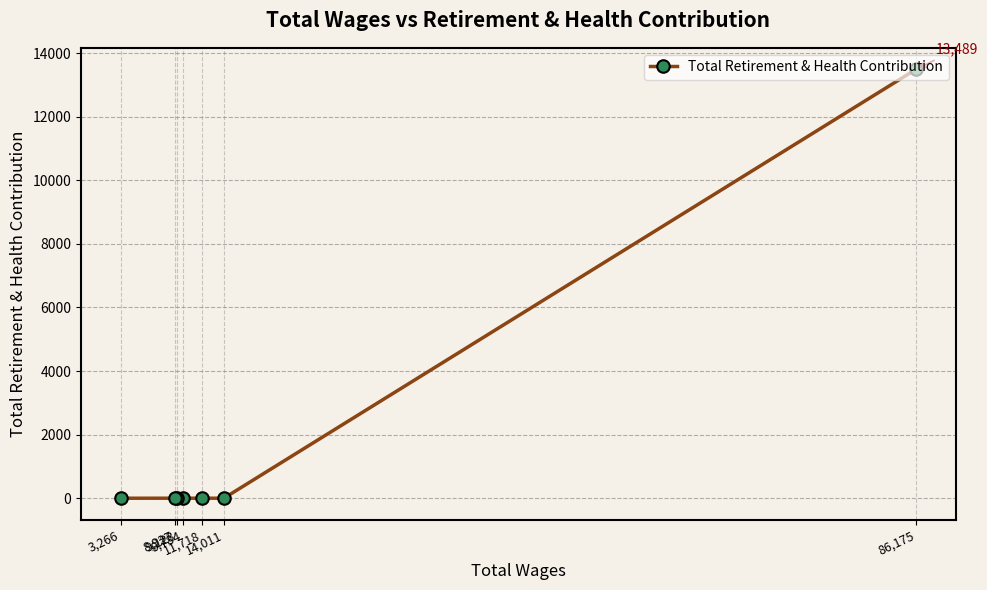

True or false: the data shows 0 at 9,784.

True